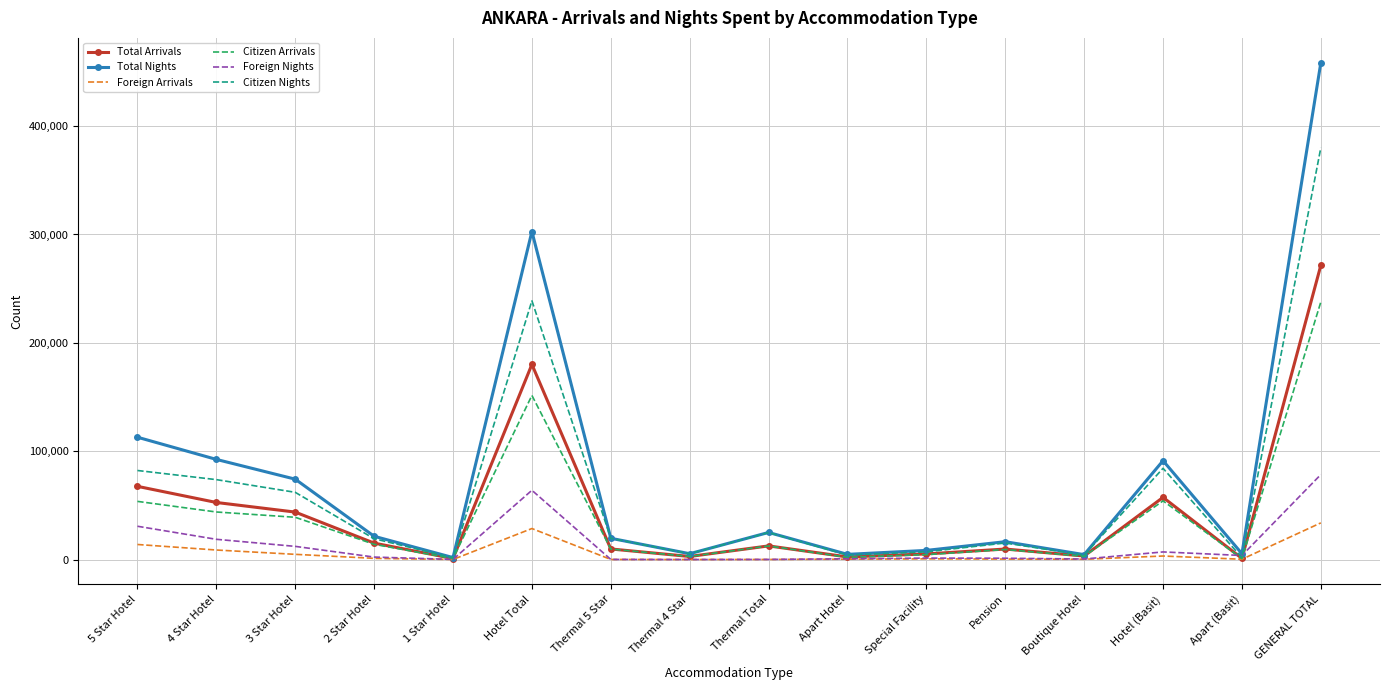

What is the maximum value shown in the chart?

458538